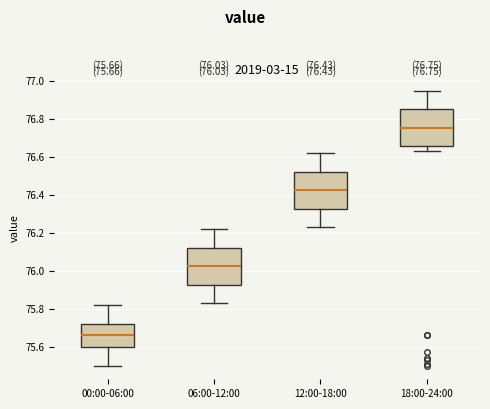

Which box has the highest median line?

18:00-24:00